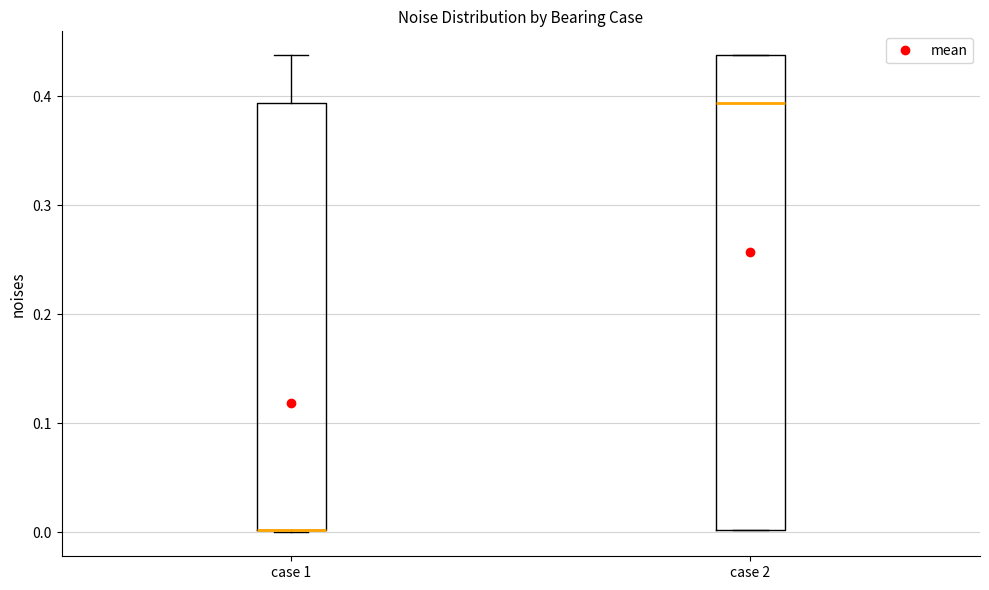

Reading left to right, read every box against the y-axis: the position of its median line, the range the box covers, and the ends of its whiskers. The values are not printed on the chart, so give them approximately, as read against the axis.

case 1: median 0.00 (drawn on the box's lower edge), box 0.00 to 0.39, whiskers 0.00 to 0.44
case 2: median 0.39, box 0.00 to 0.44, whiskers 0.00 to 0.44